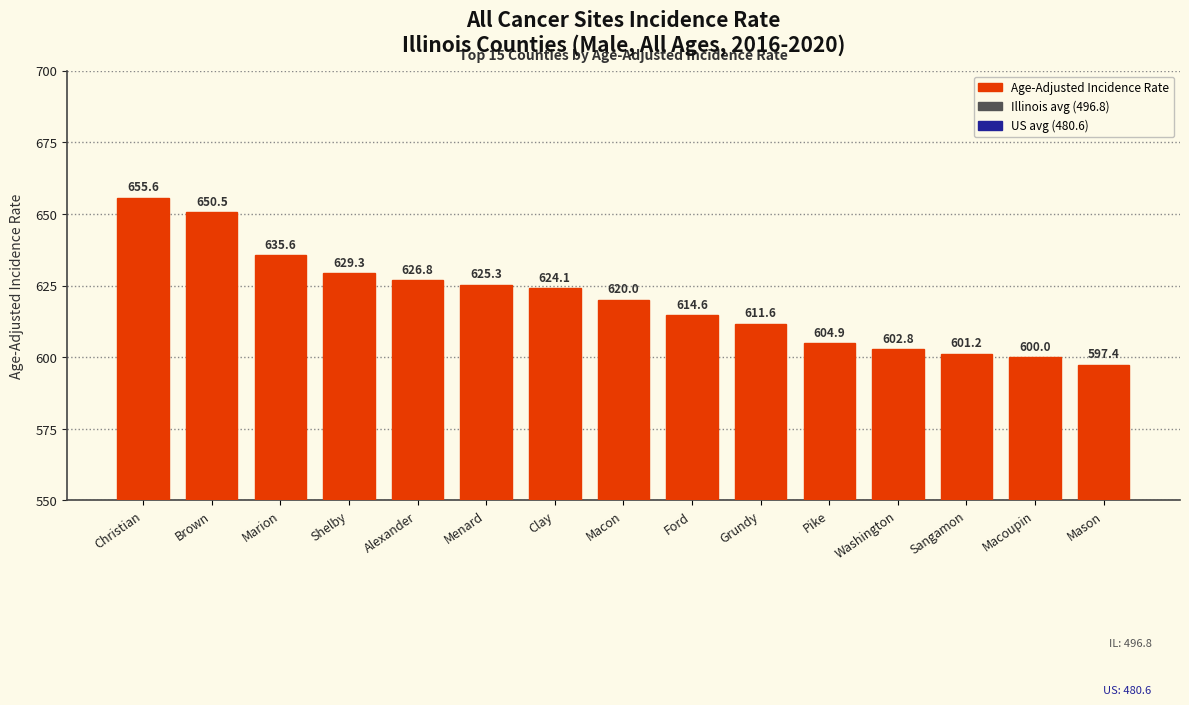

Are the bars horizontal?

No